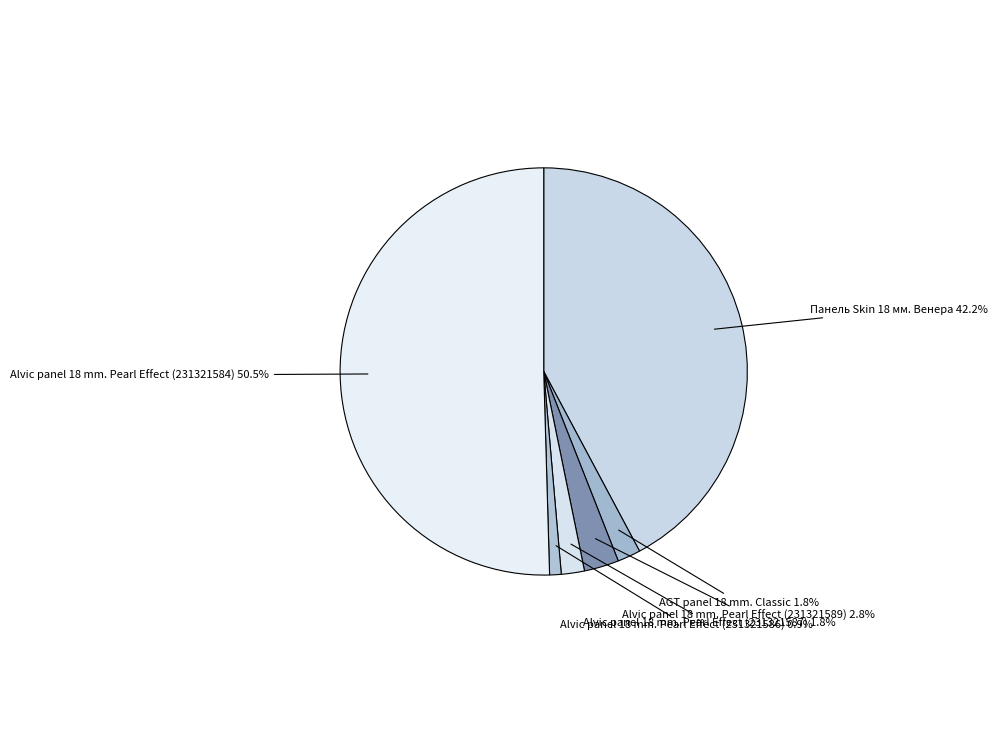

What percentage is the Alvic panel 18 mm. Pearl Effect (231321589) slice, to the nearest percent?

3%